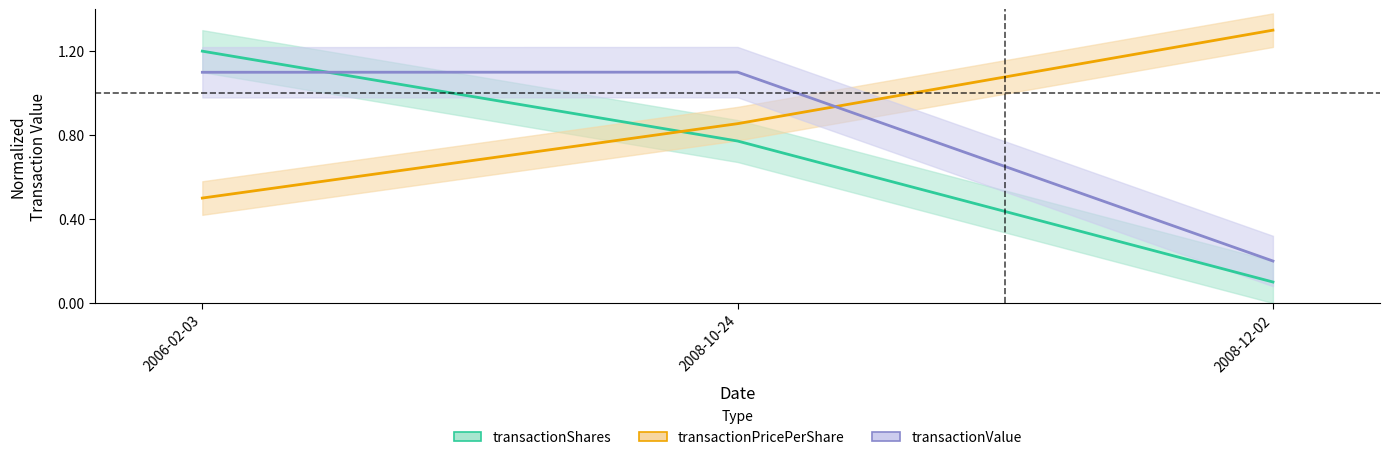

What is the difference between the highest and lowest values at 2006-02-03?

0.7